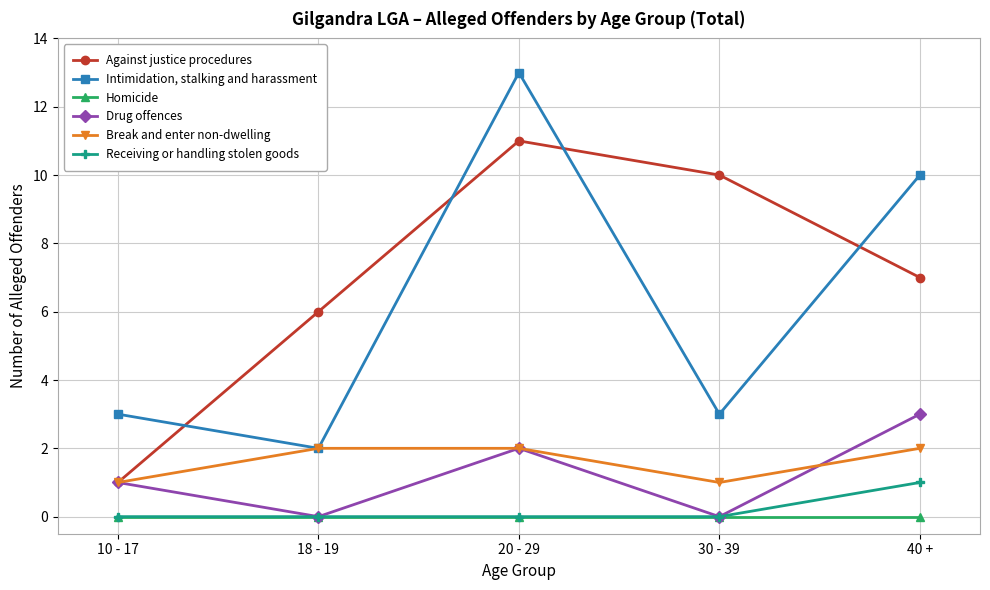

Which category has the highest value in the Receiving or handling stolen goods series?

40 +